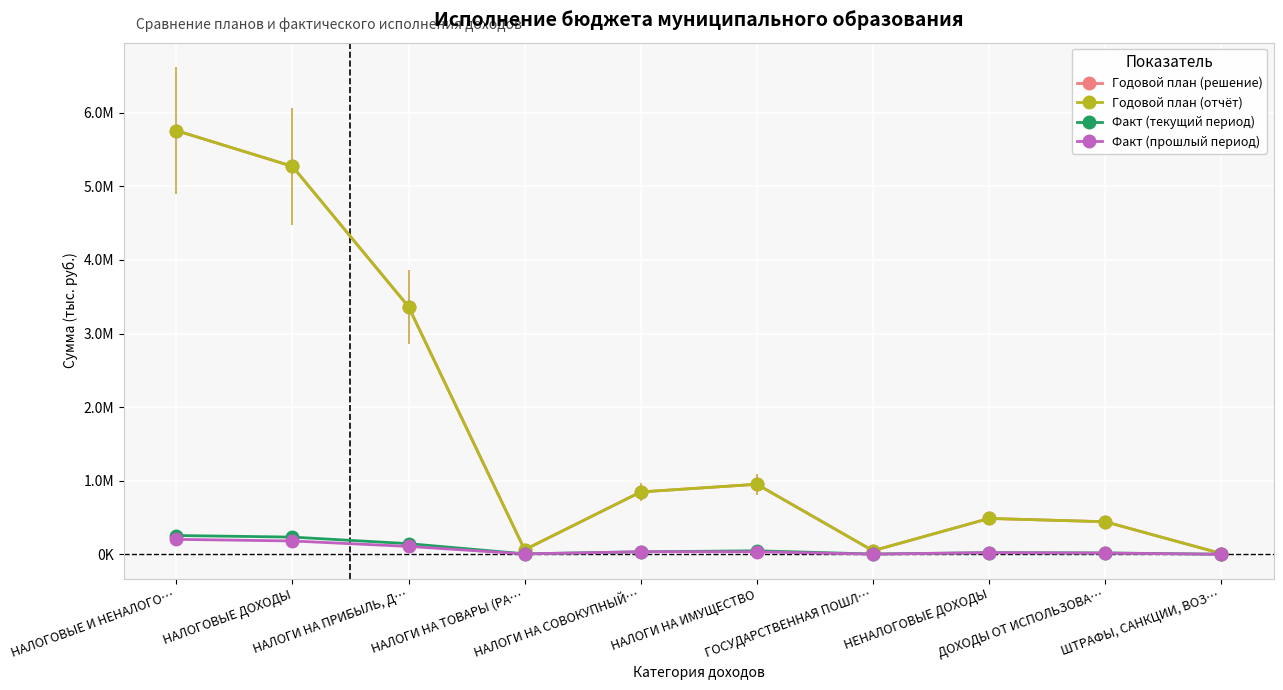

What is the difference between the highest and lowest values at НАЛОГИ НА ТОВАРЫ (РА…?

56783